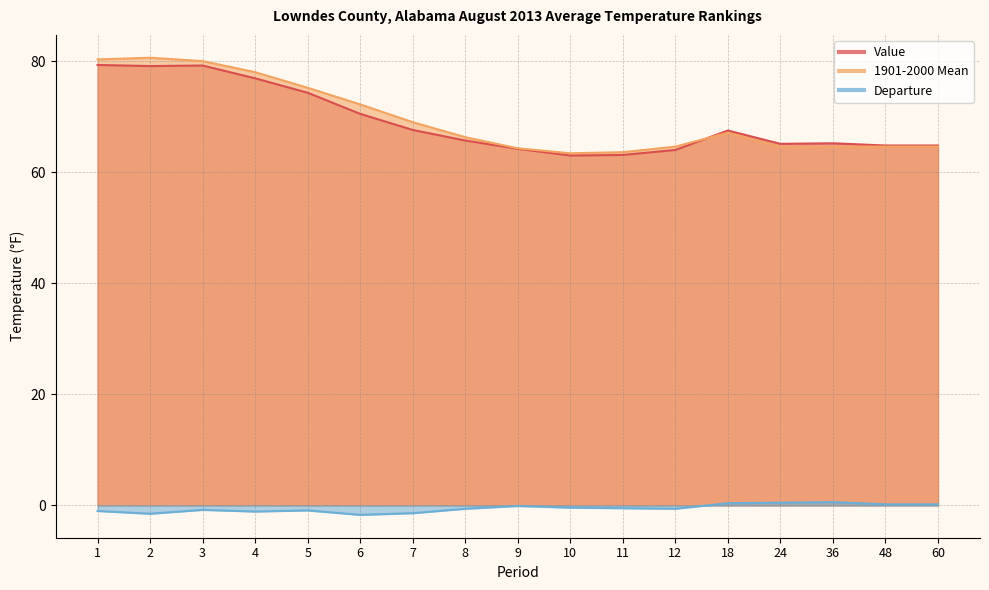

How many interior local valleys does the Value series have?

3